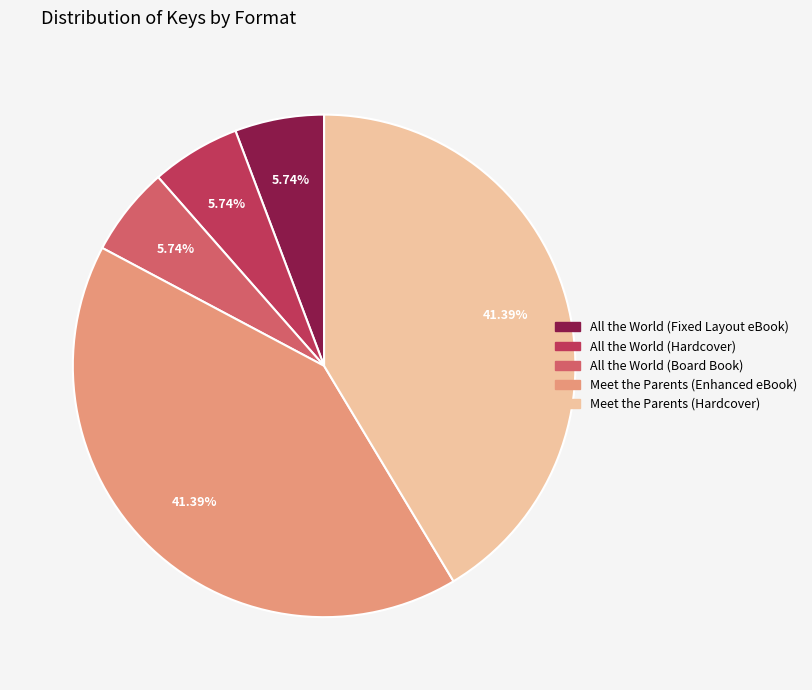

True or false: All the World (Fixed Layout eBook) accounts for 6% of the total.

True